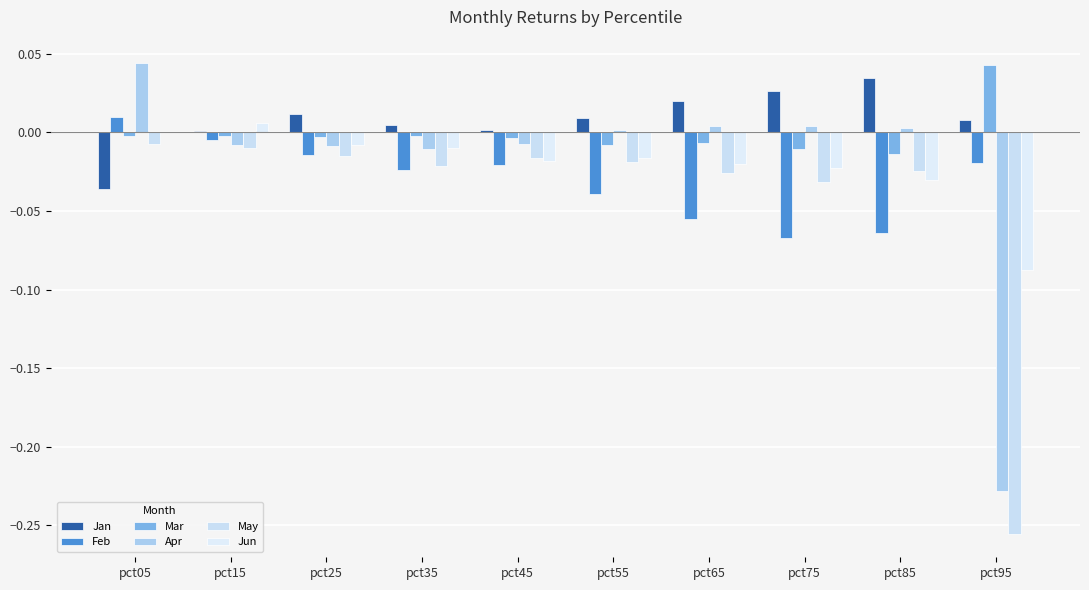

What is the total value across all series at pct65?

-0.1